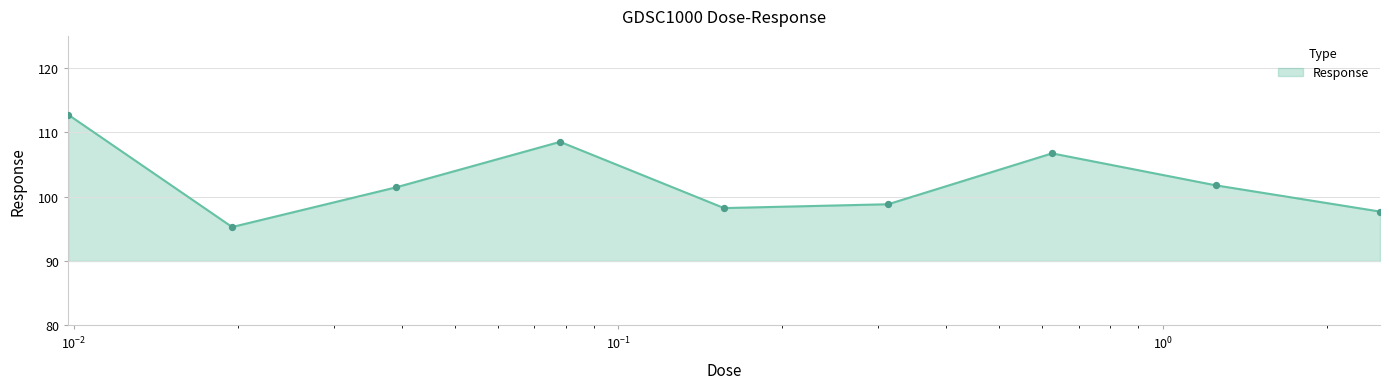

What is the difference between the maximum and minimum values?

17.5